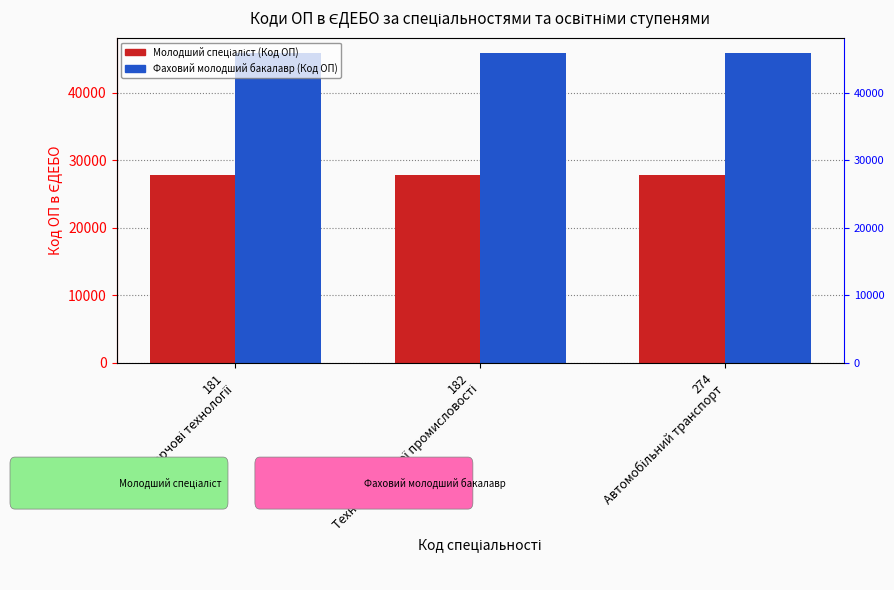

Reading left to right, list all the values displayed in this chart.

Молодший спеціаліст (Код ОП): 181
Харчові технології=27766	182
Технології легкої промисловості=27765	274
Автомобільний транспорт=27764
Фаховий молодший бакалавр (Код ОП): 181
Харчові технології=45864	182
Технології легкої промисловості=45859	274
Автомобільний транспорт=45862